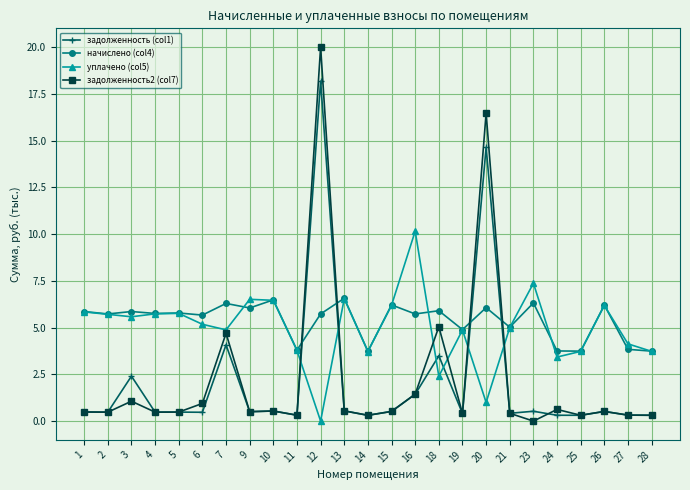

Which series has the largest range (max minus min)?

задолженность2 (col7)